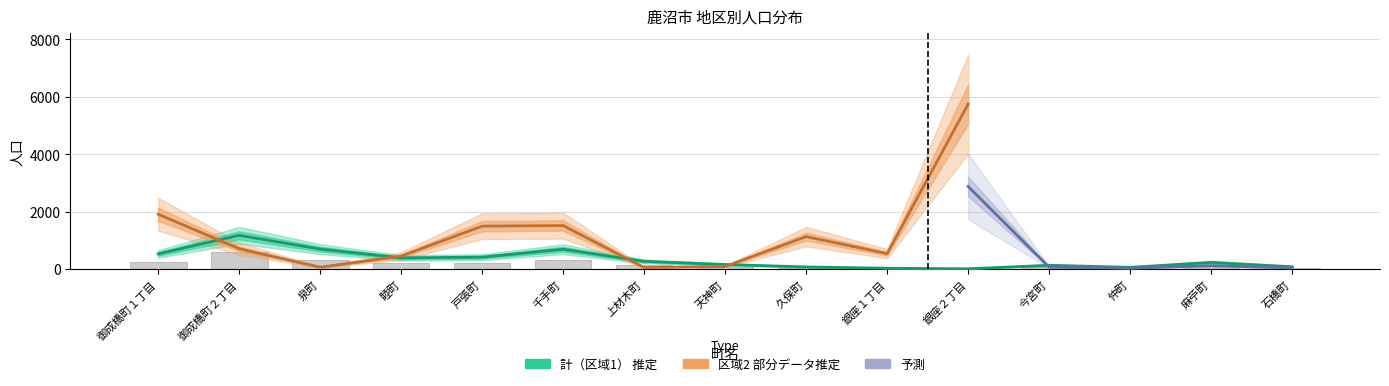

Which category has the lowest value across all series?

今宮町